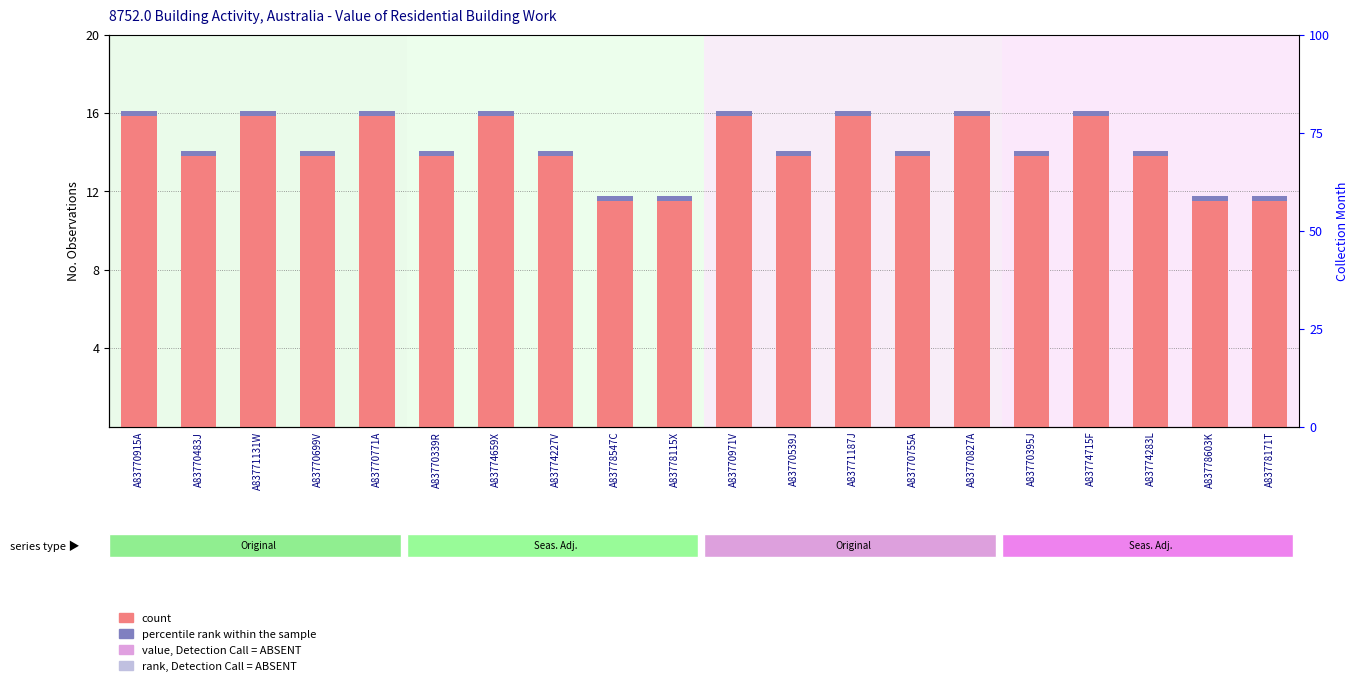

At how many categories does at least one series exceed 5?

20